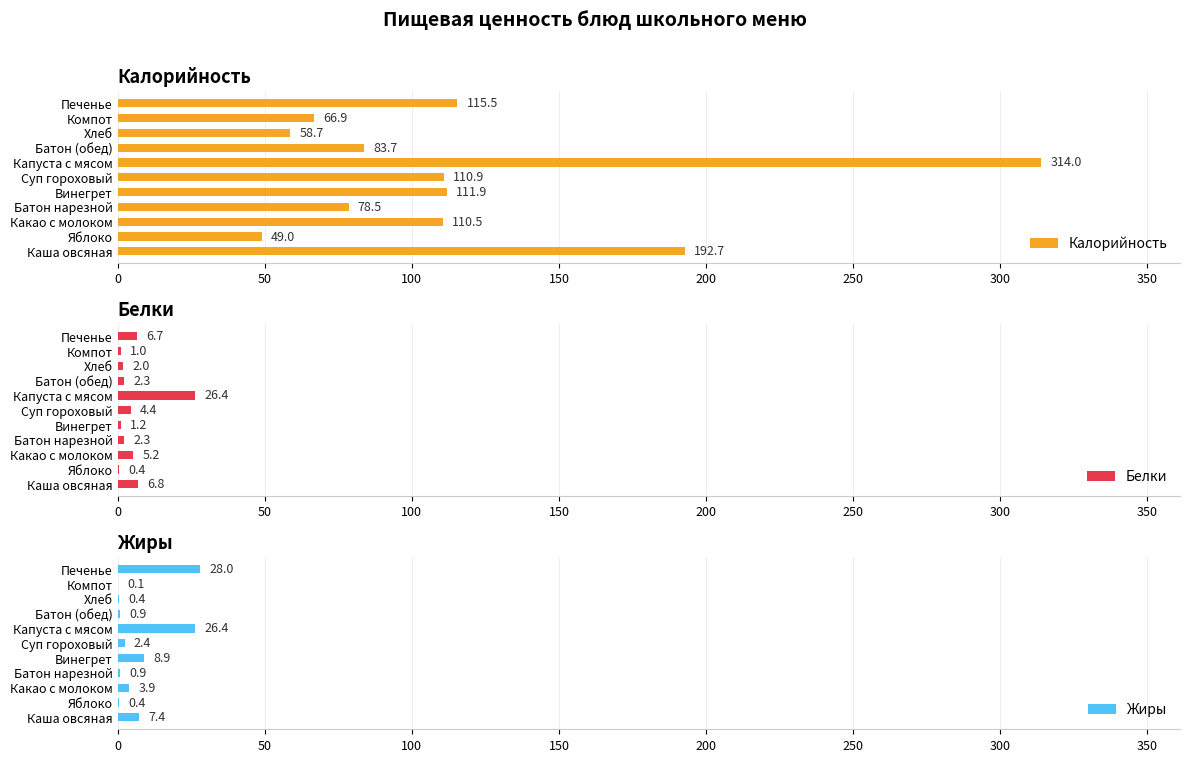

List the labels in order of Калорийность value, largest first.

Капуста с мясом, Каша овсяная, Печенье, Винегрет, Суп гороховый, Какао с молоком, Батон (обед), Батон нарезной, Компот, Хлеб, Яблоко